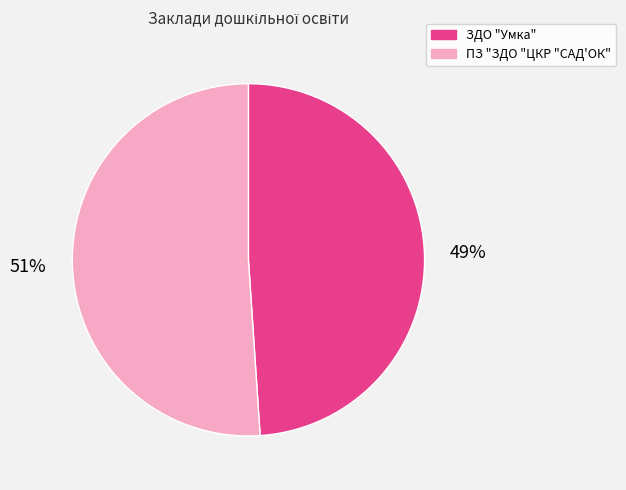

True or false: ЗДО "Умка" accounts for 49% of the total.

True